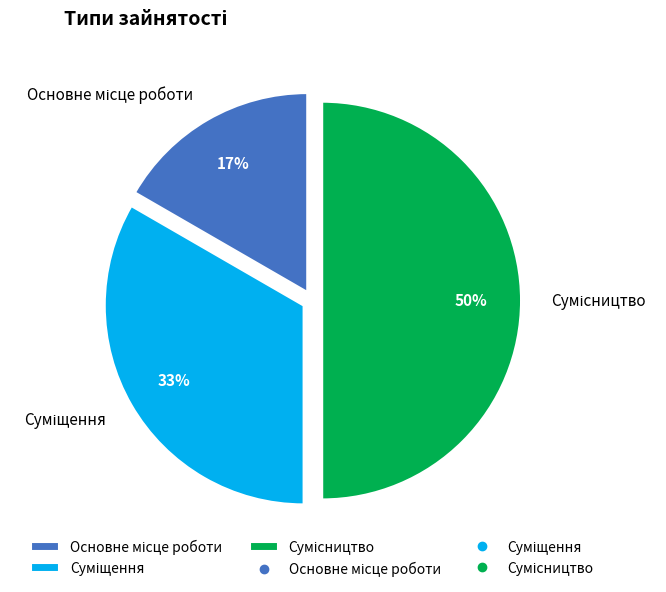

To the nearest percent, what is the difference between the largest and smallest slice percentages?

33%